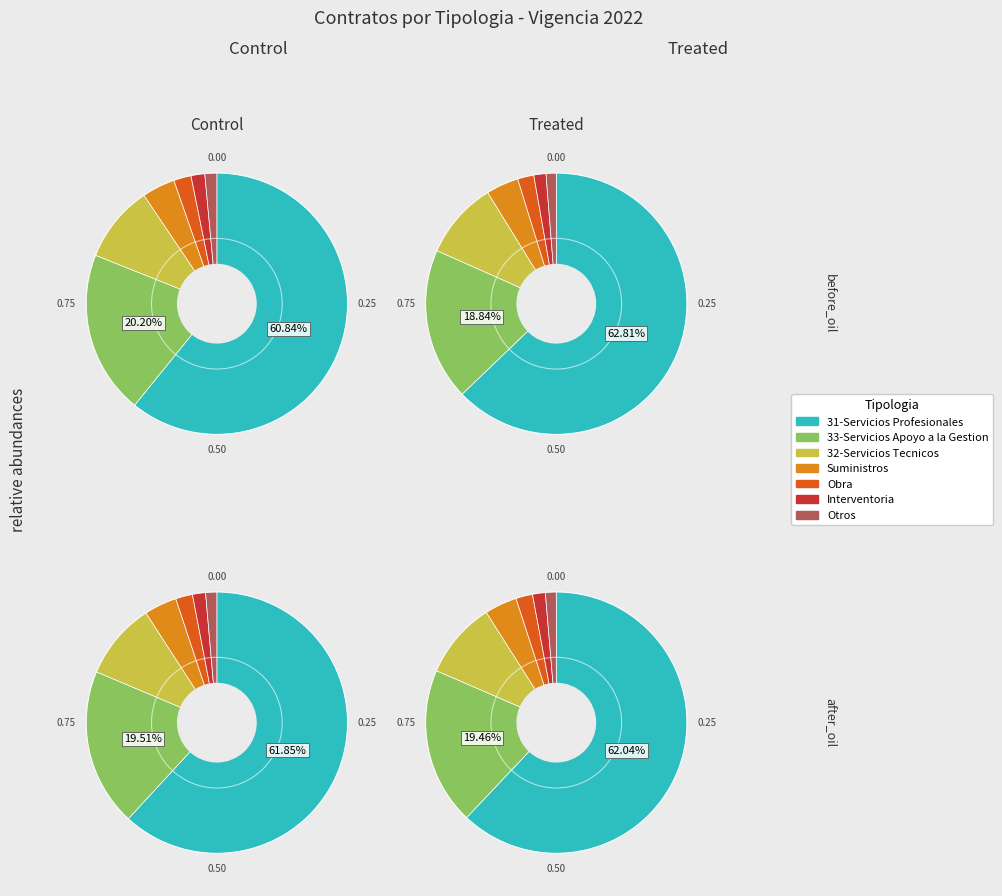

Is it true that 20 is 1% of the pie?

False